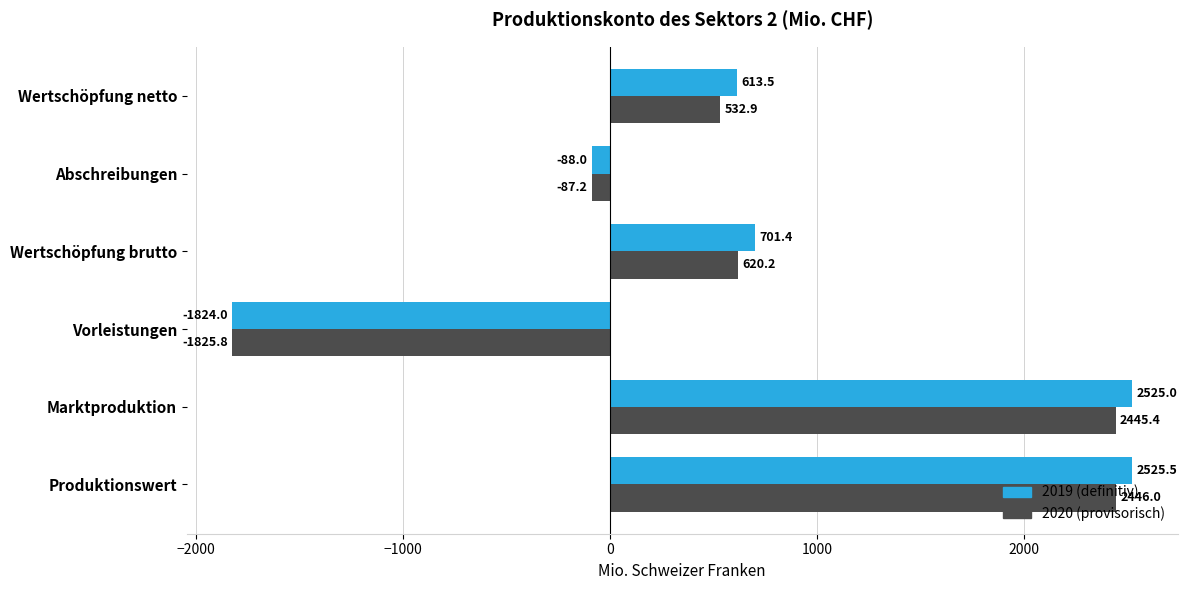

What is the total value across all series at Wertschöpfung brutto?

1321.6